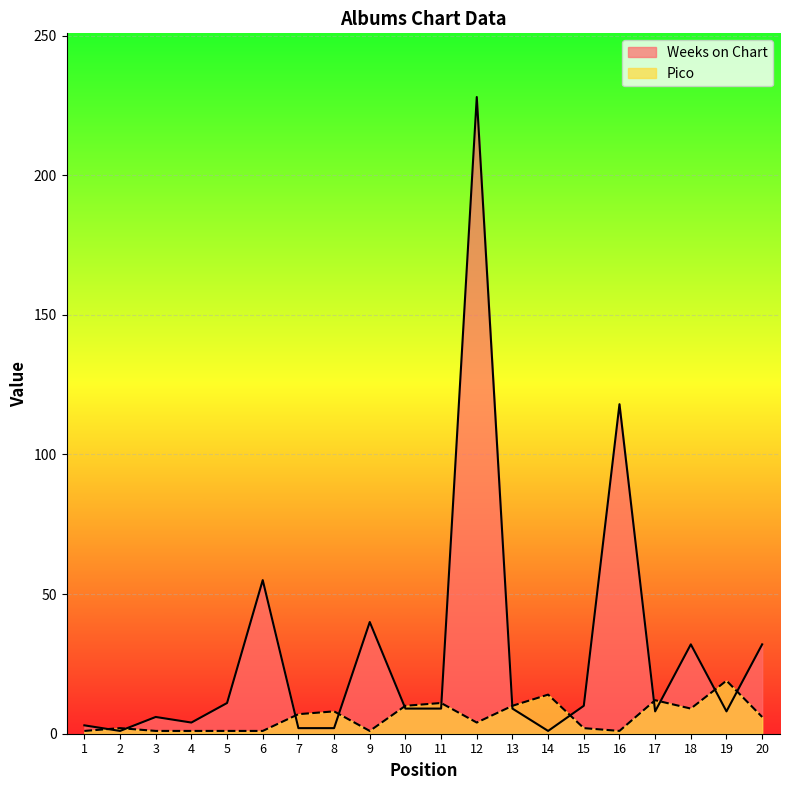

Rank the series by their average value, from highest to lowest.

Weeks on Chart, Pico